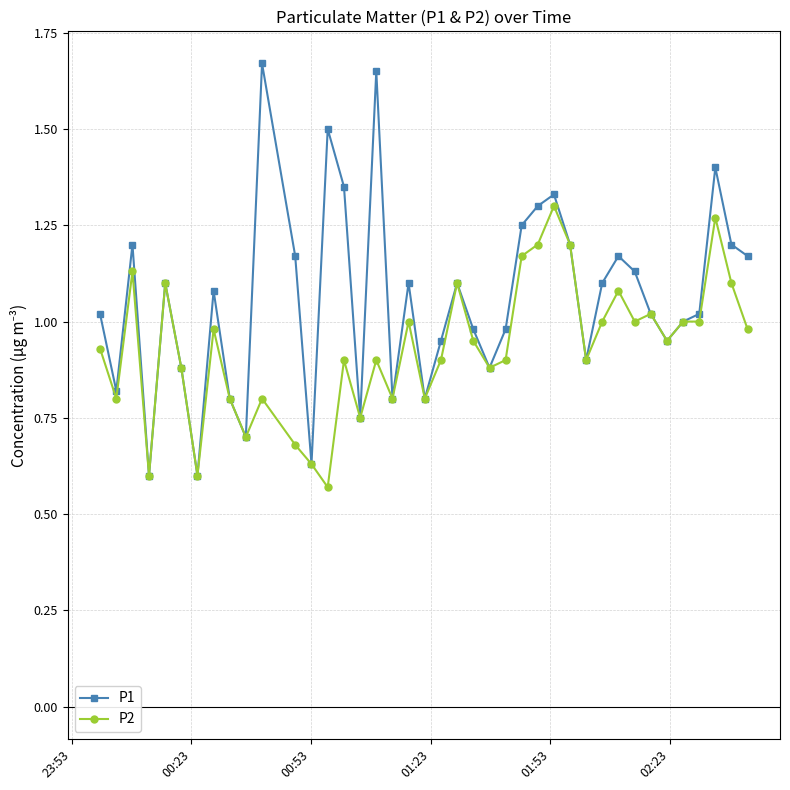

Which series has the largest total across all categories?

P1